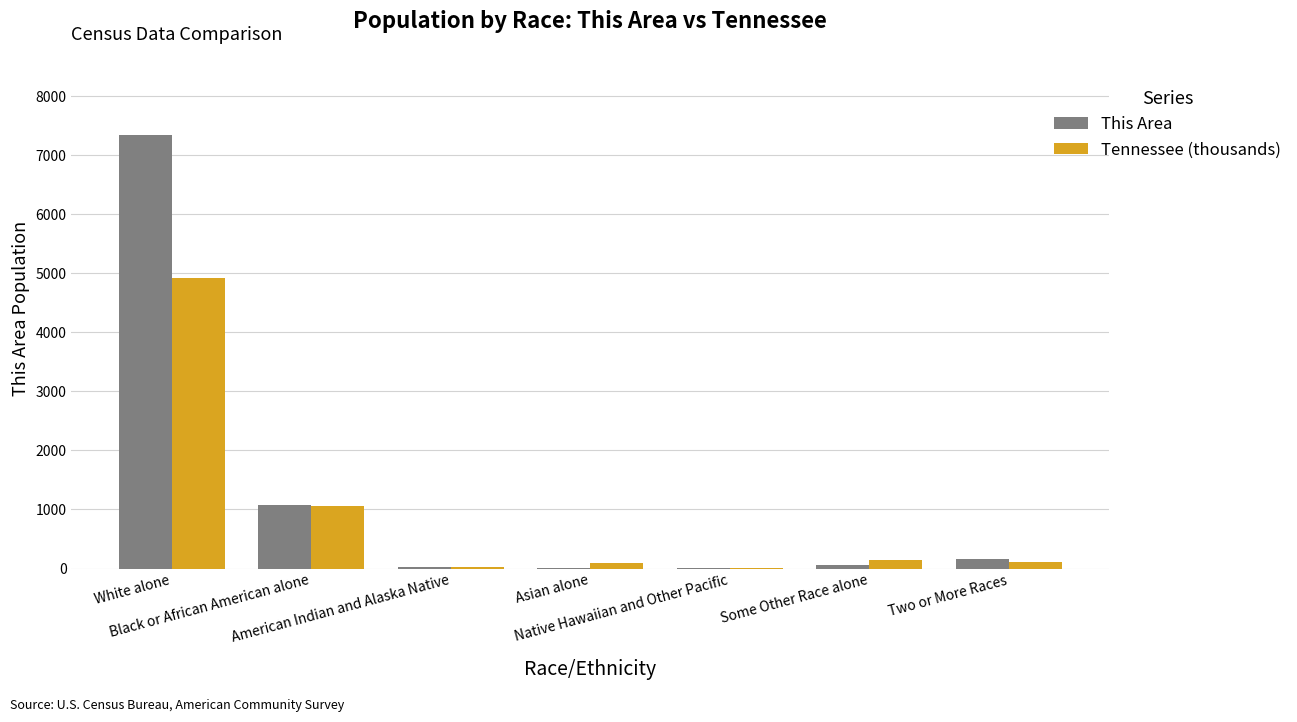

Which series has the largest range (max minus min)?

This Area